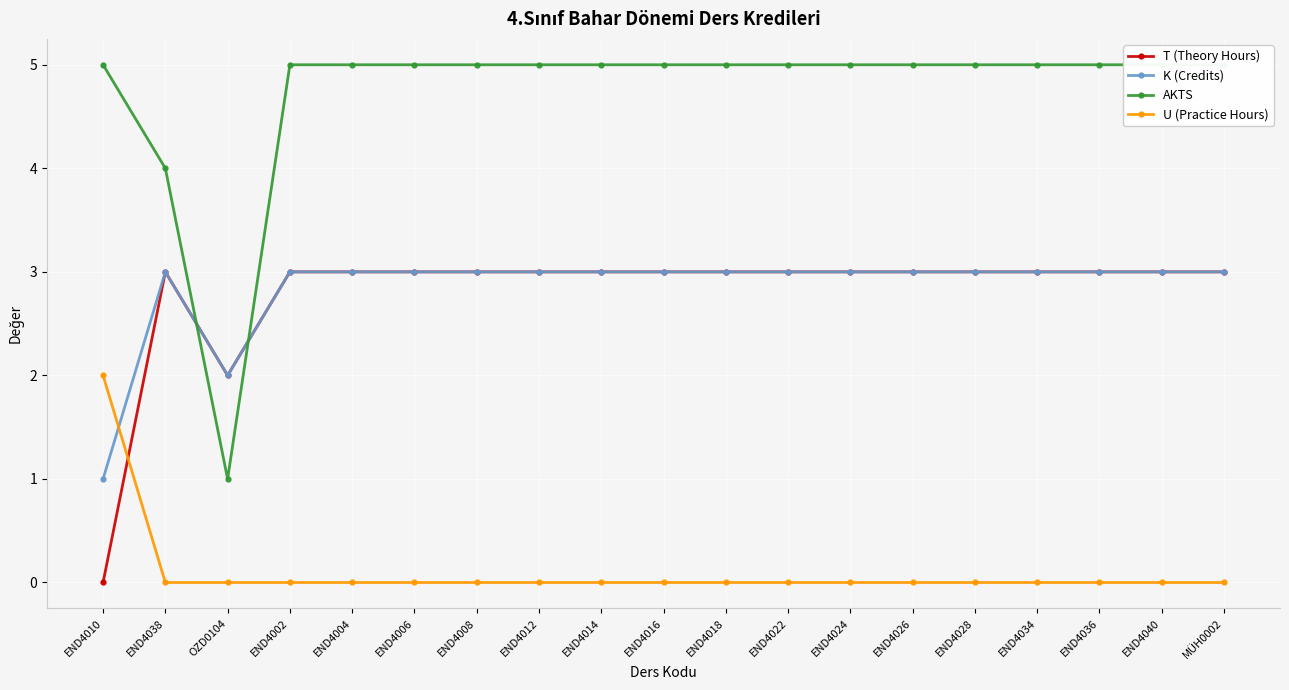

Is this an area chart (filled region under the line)?

No